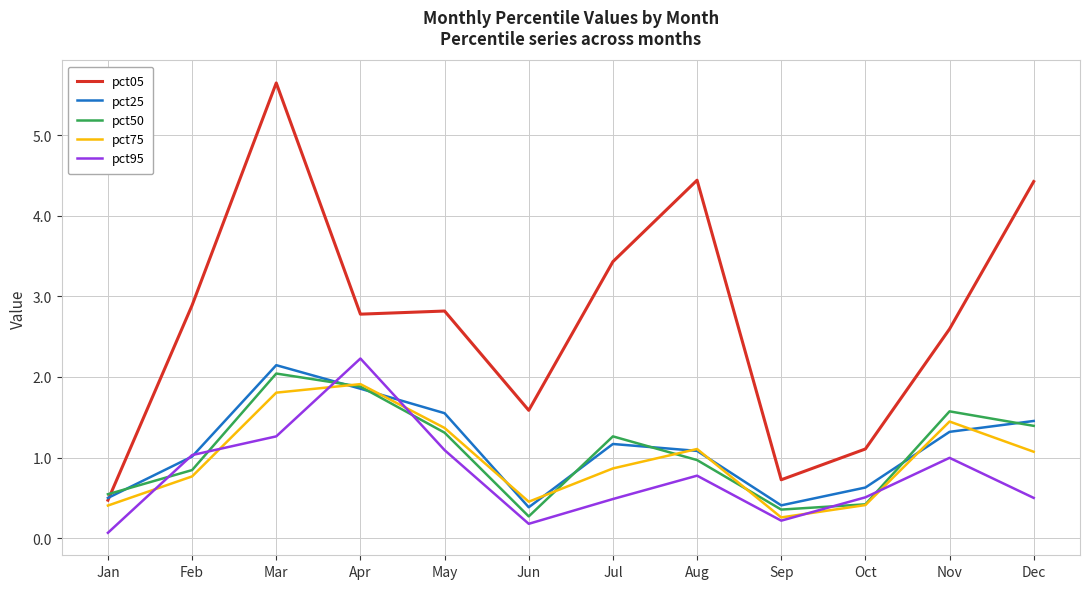

Which category has the lowest value in the pct05 series?

Jan